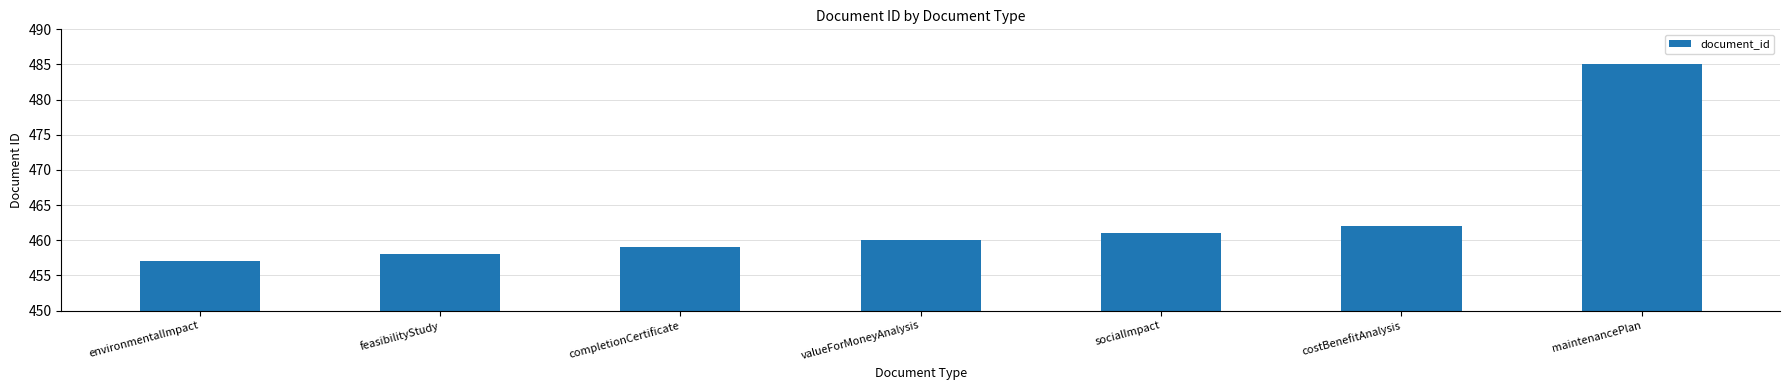

Which label corresponds to the smallest value in the chart?

environmentalImpact